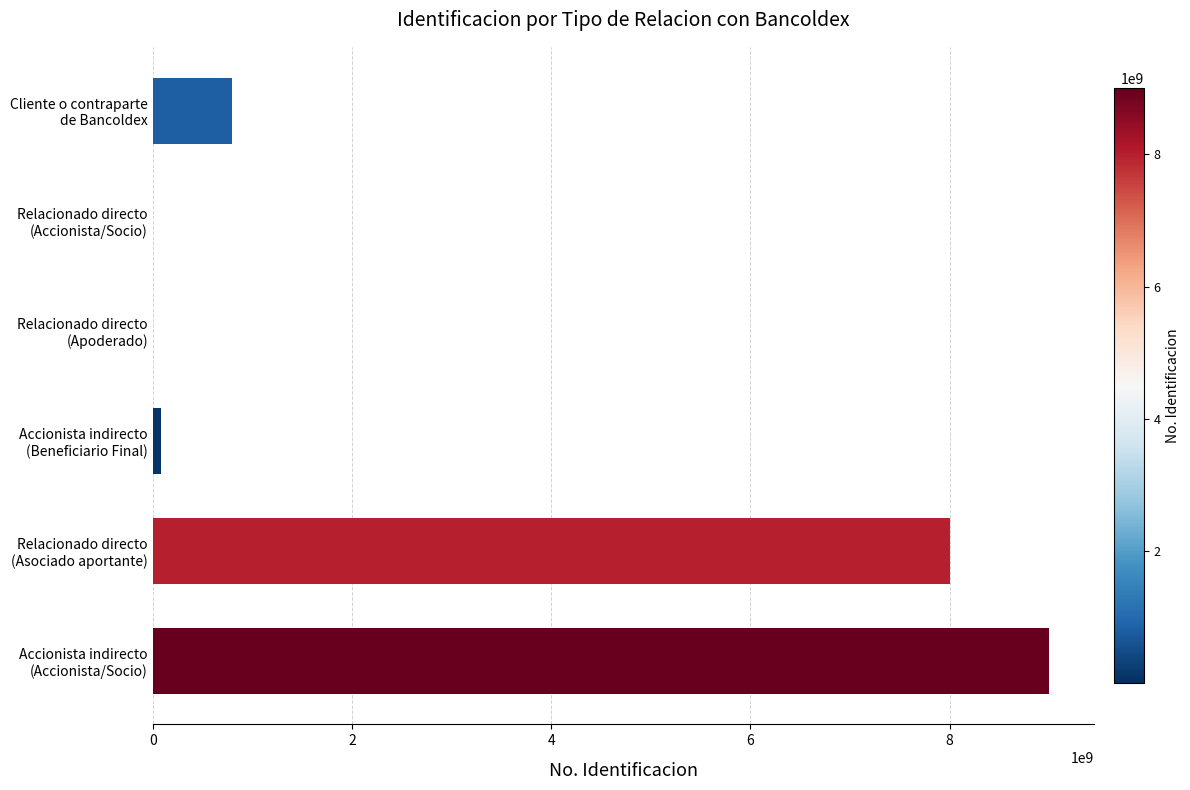

What is the sum of all values?

17878479185